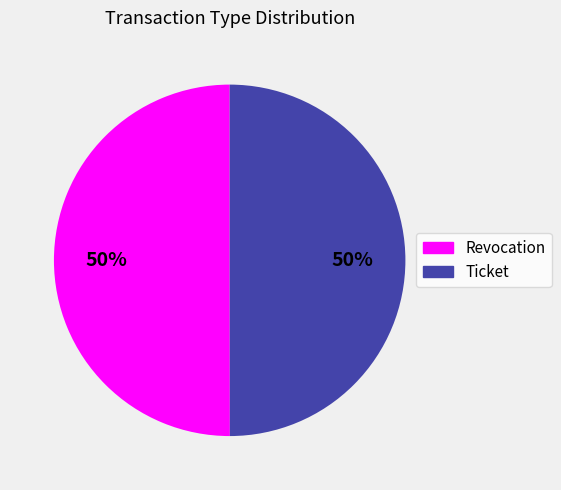

What percentage is the Revocation slice, to the nearest percent?

50%